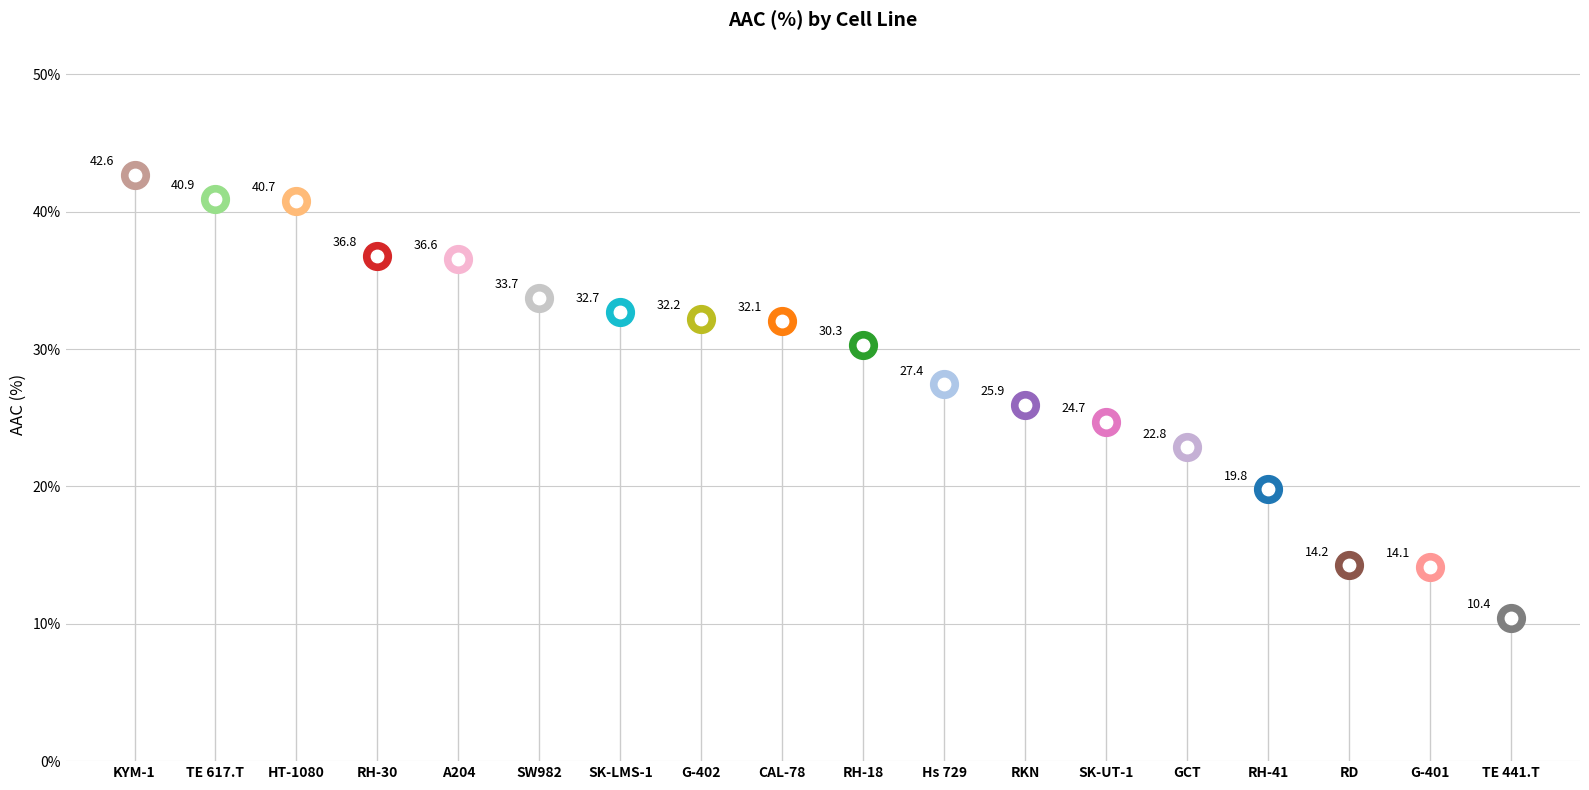

What is the change in value from CAL-78 to SK-LMS-1?

+0.6